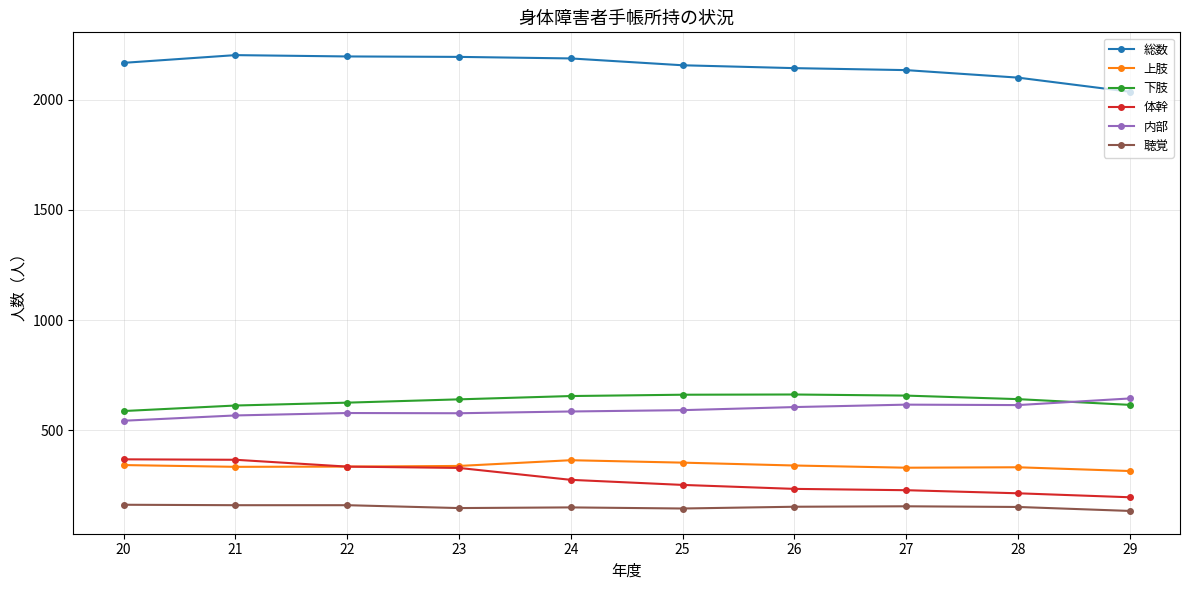

What is the total value across all series at 20?

4174